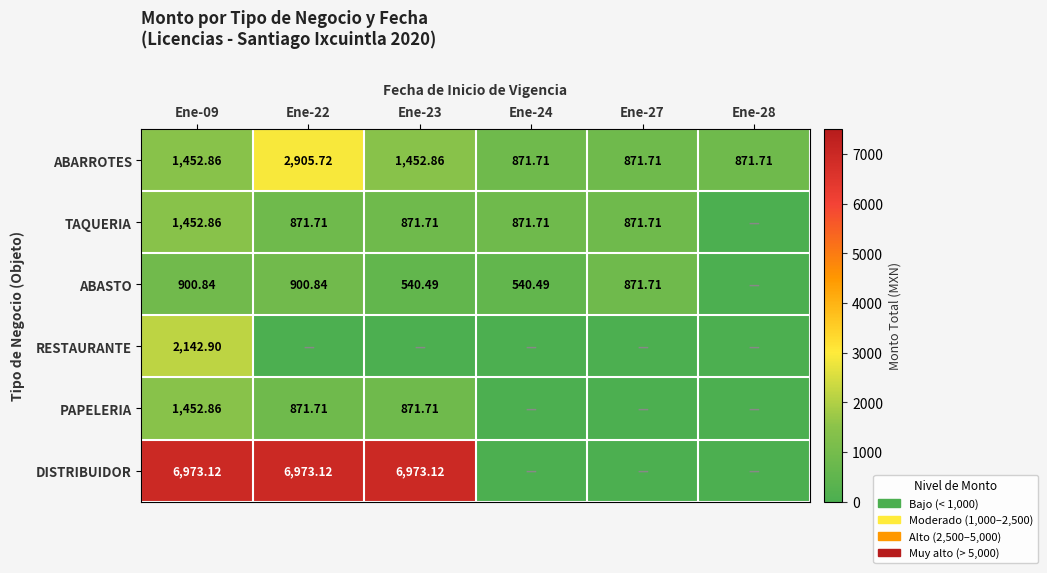

How many data points in ABARROTES are above 1452?

3